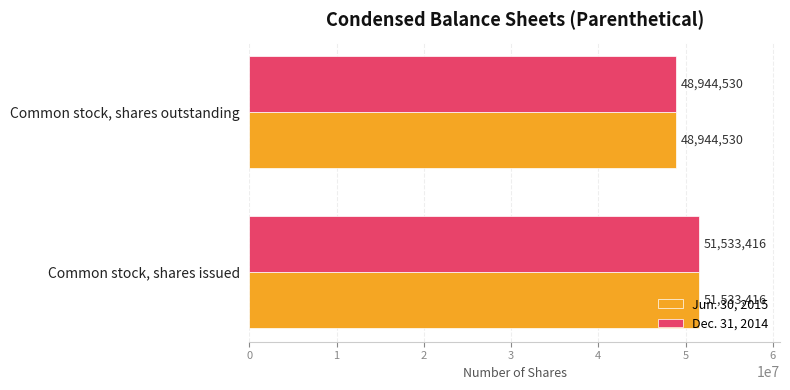

Which category has the lowest value in the Jun. 30, 2015 series?

Common stock, shares outstanding